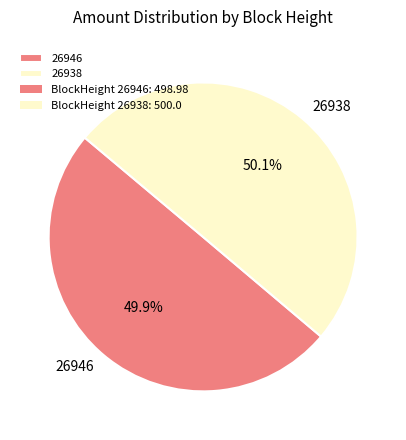

What percentage do 26946 and 26938 together represent?

100.0%